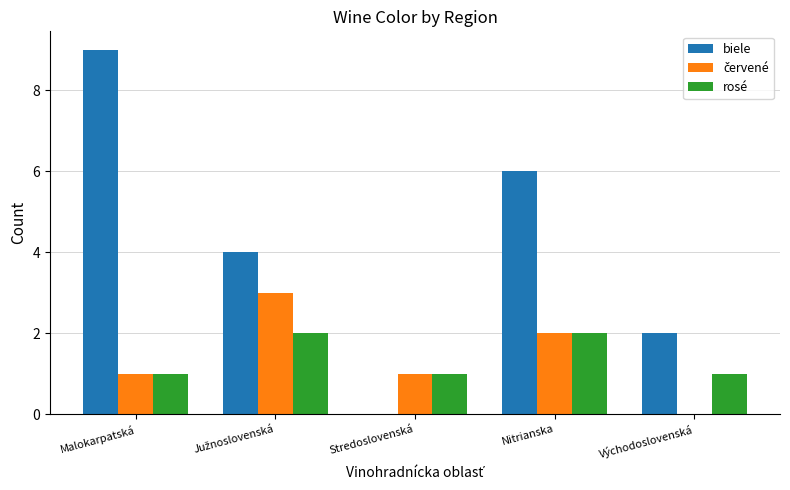

What is the sum of all biele values?

21